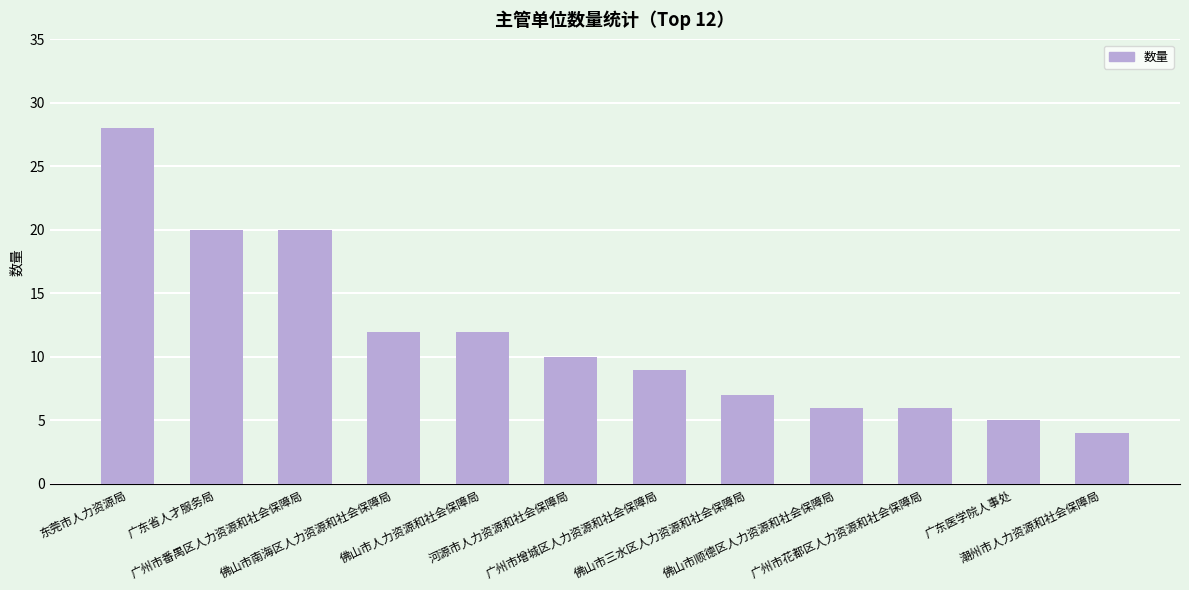

Reading right to left, transcribe all the data shown in this chart.

4	5	6	6	7	9	10	12	12	20	20	28